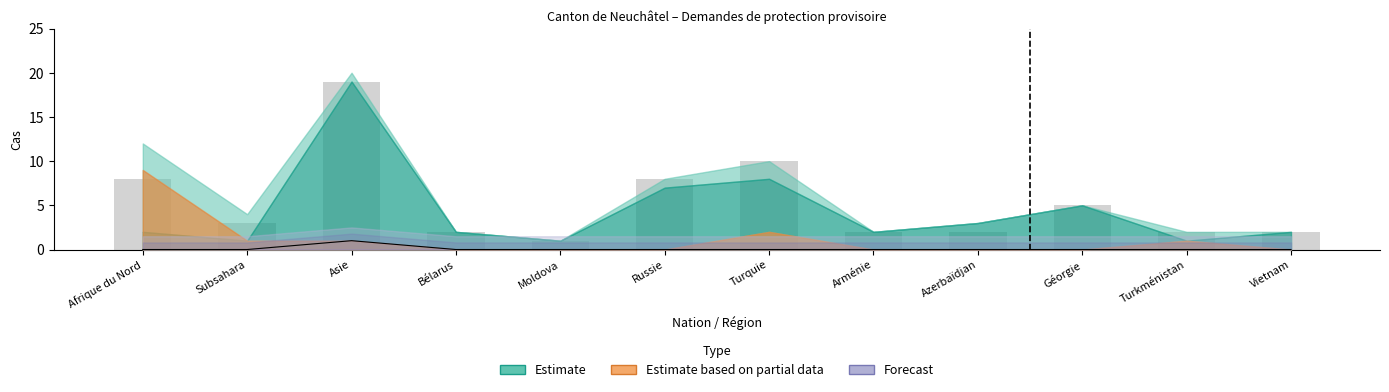

What is the difference between the maximum and minimum values?

18